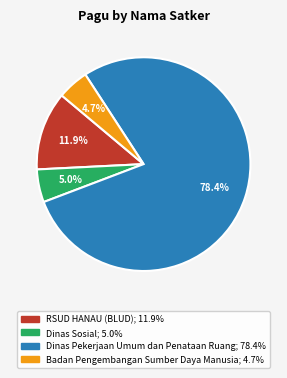

Is there a majority slice in this chart?

Yes